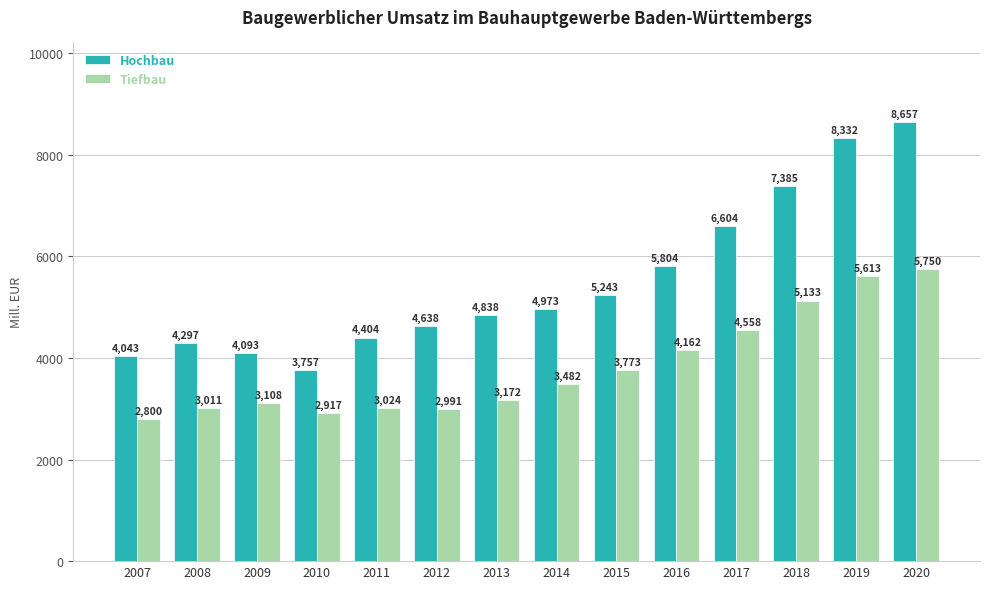

At which label does Hochbau reach its minimum?

2010